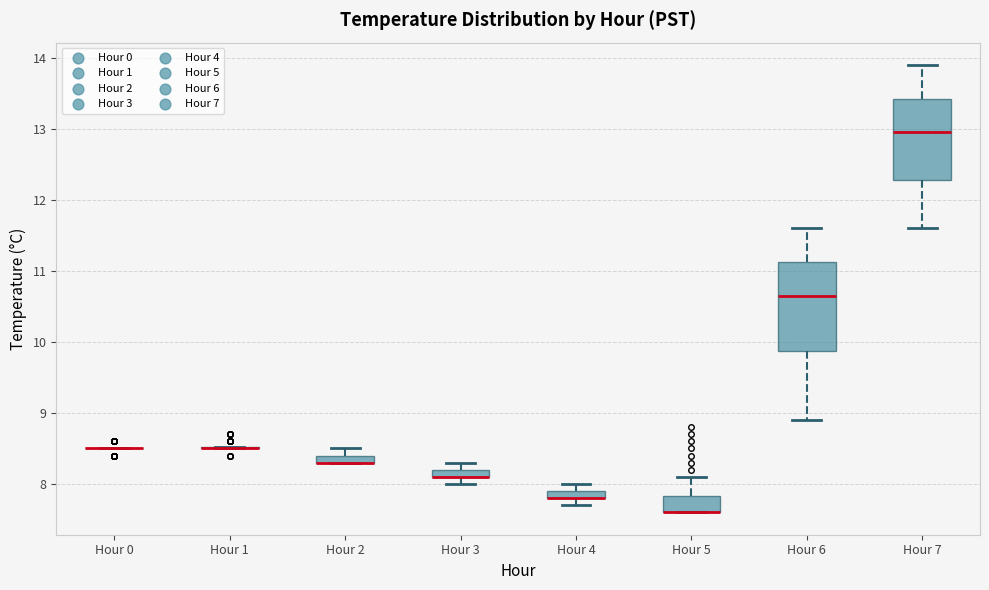

Where is the lower edge of the box for Hour 4 on the y-axis? The values are not printed on the chart, so give them approximately, as read against the axis.

7.8